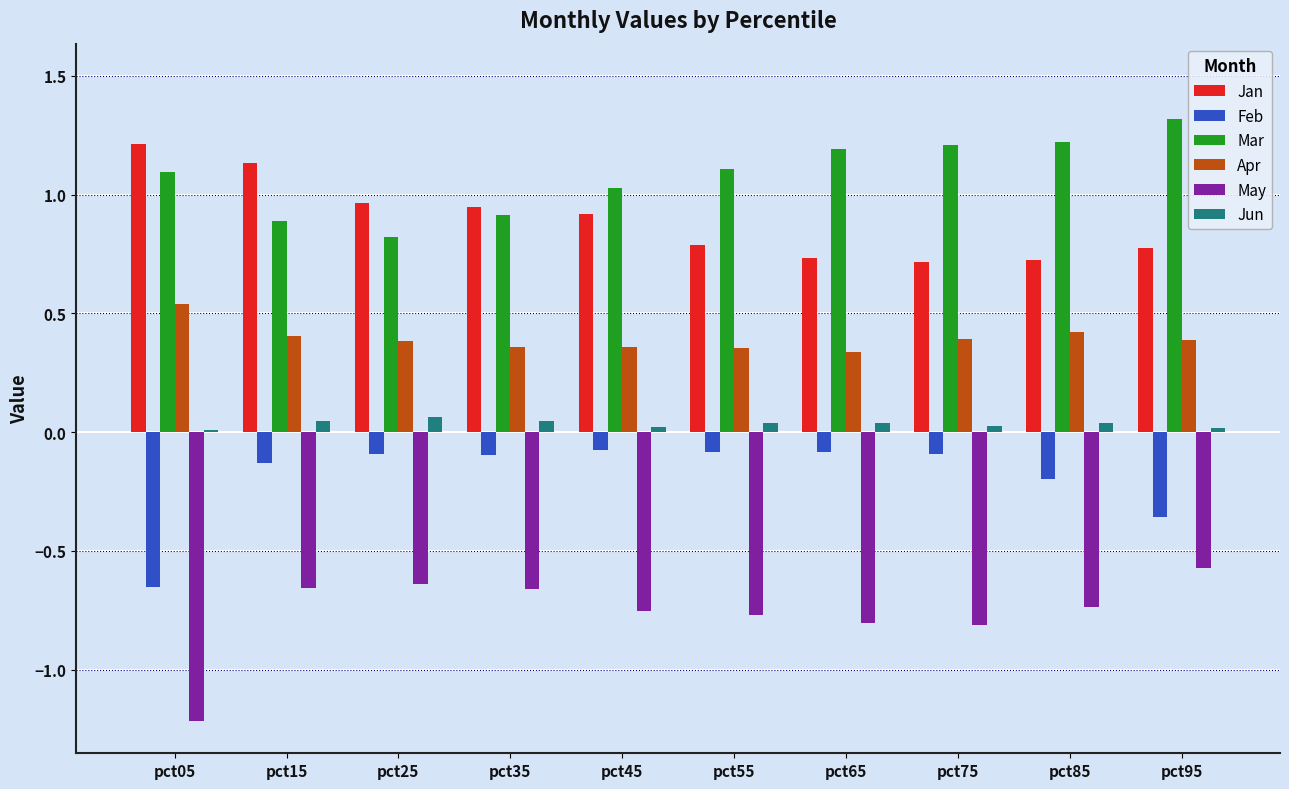

The value of Feb at pct55 is -0.1. True or false?

True